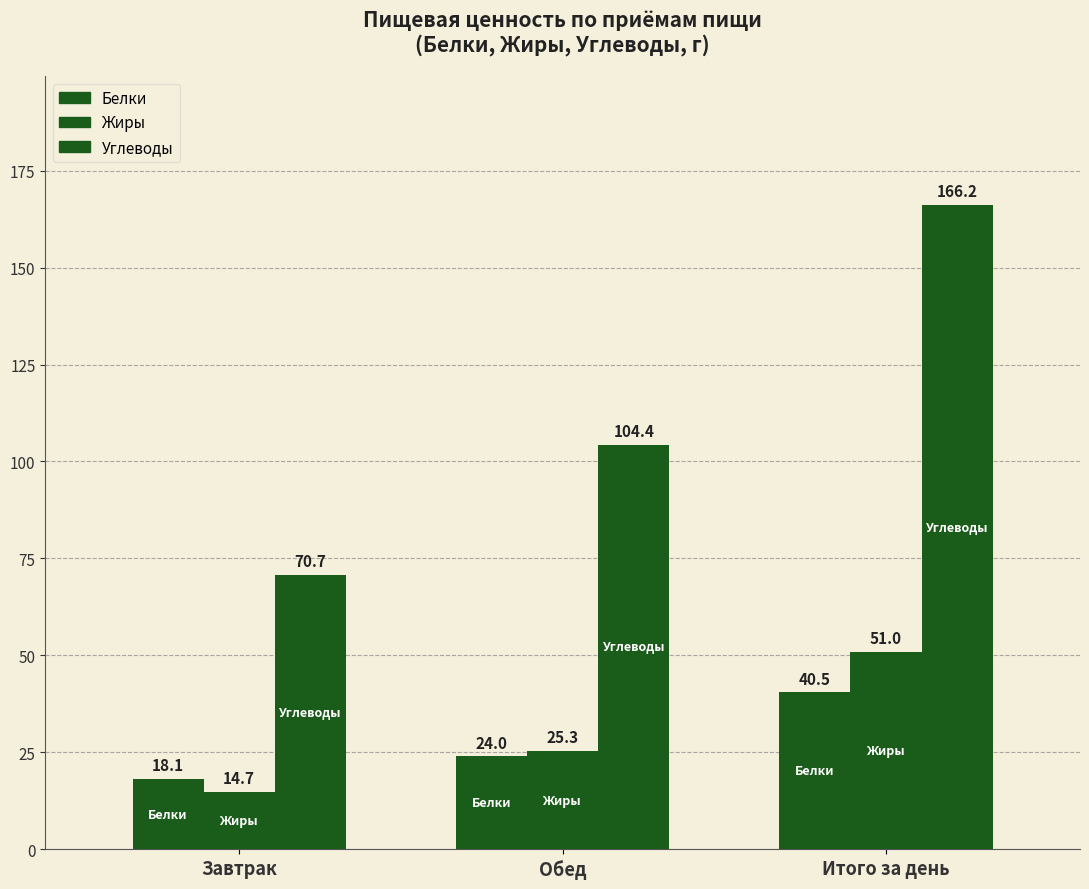

How many bars are there in each group?

3